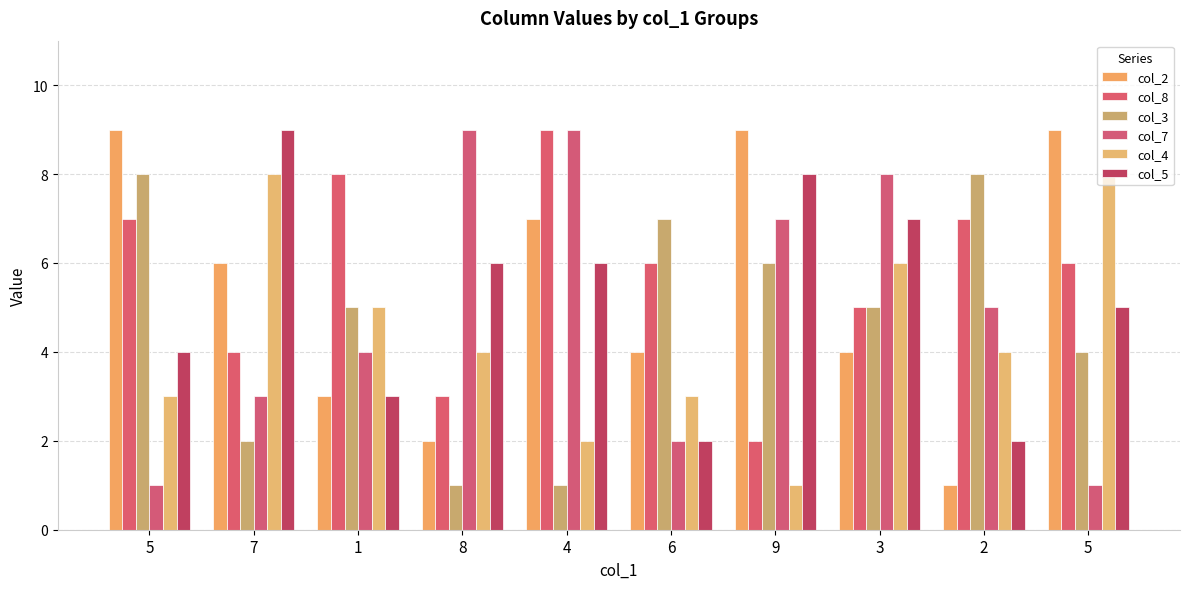

What is the sum of the col_7 values at 7 and 8?

12